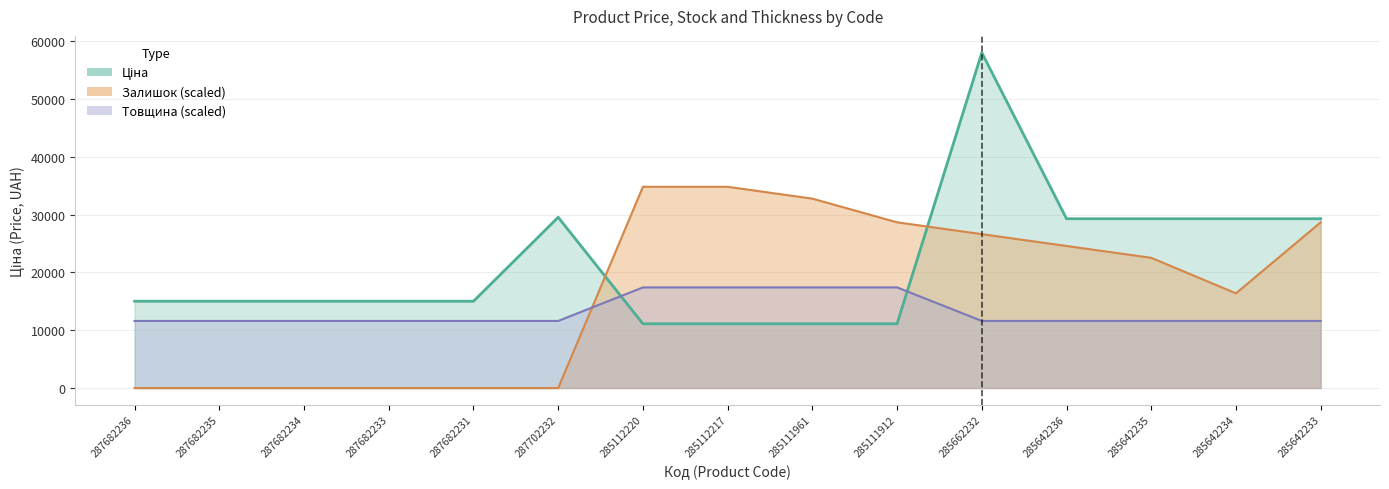

Which category has the highest value in the Залишок series?

285112220